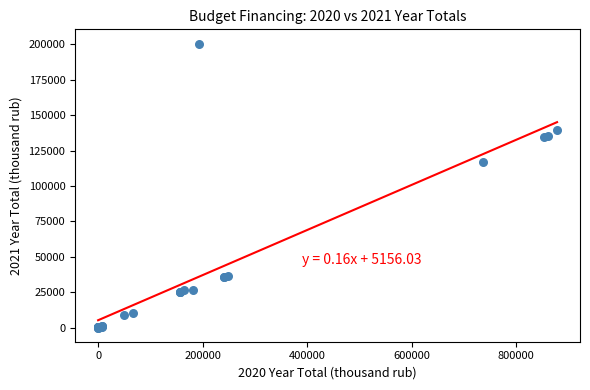

What Y value in the scatter plot is closest to 100327?

116737.5